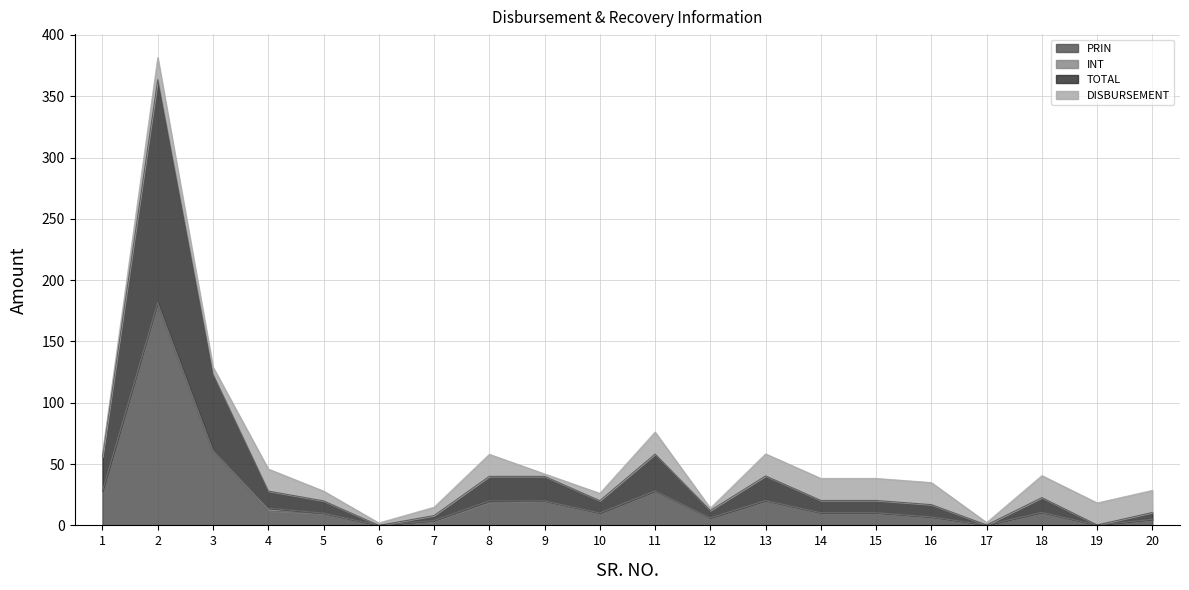

How many values in the PRIN series exceed 10?

9